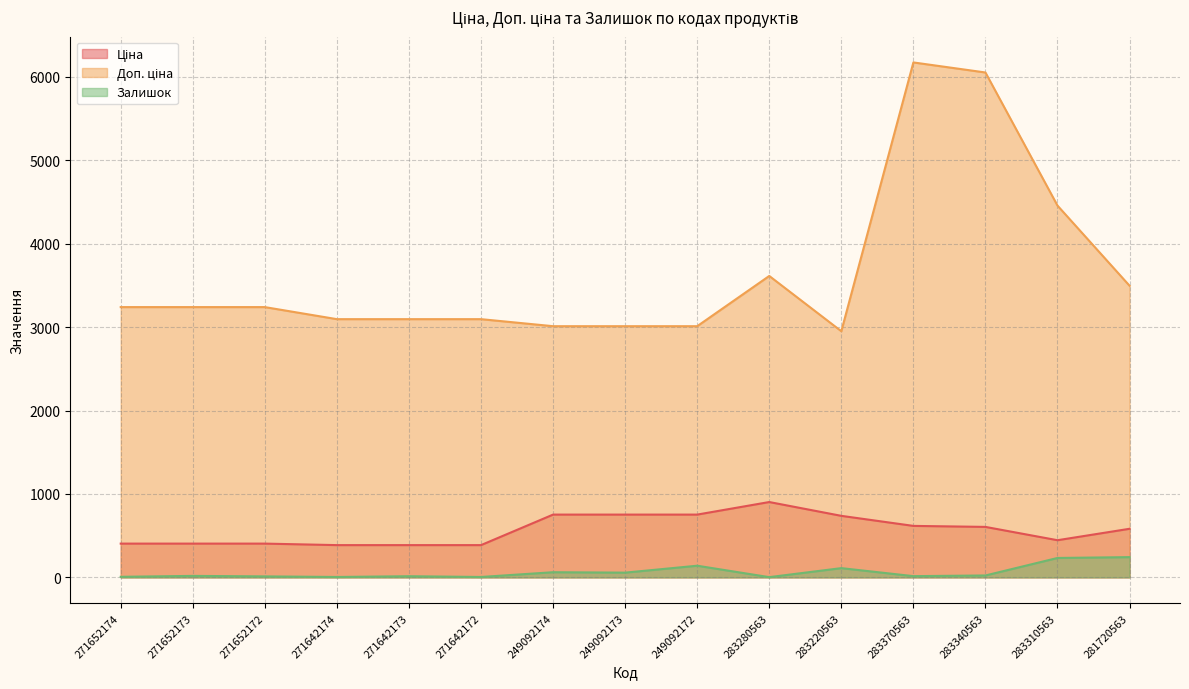

How many values in the Доп. ціна series are below 3240?

7